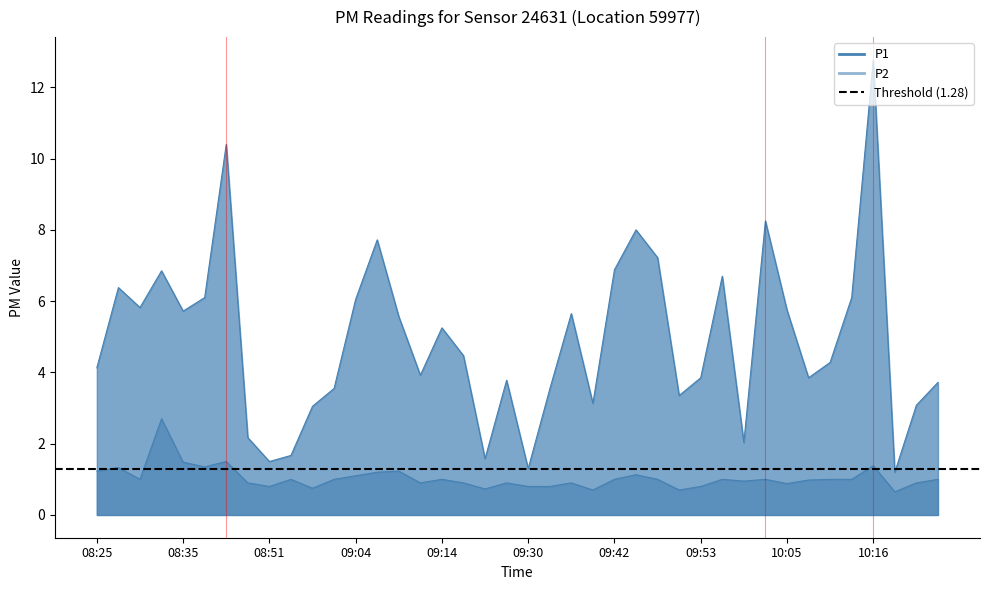

Count the number of data series in this chart.

2